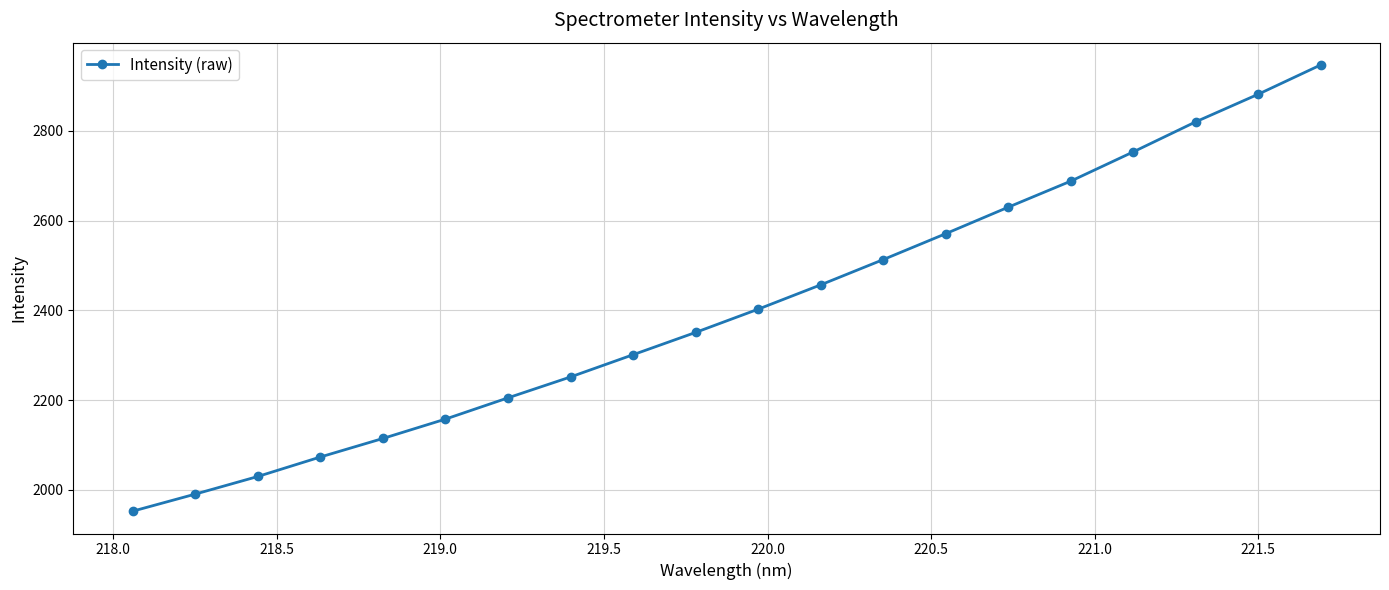

True or false: the data has more than 1 interior local peaks.

False